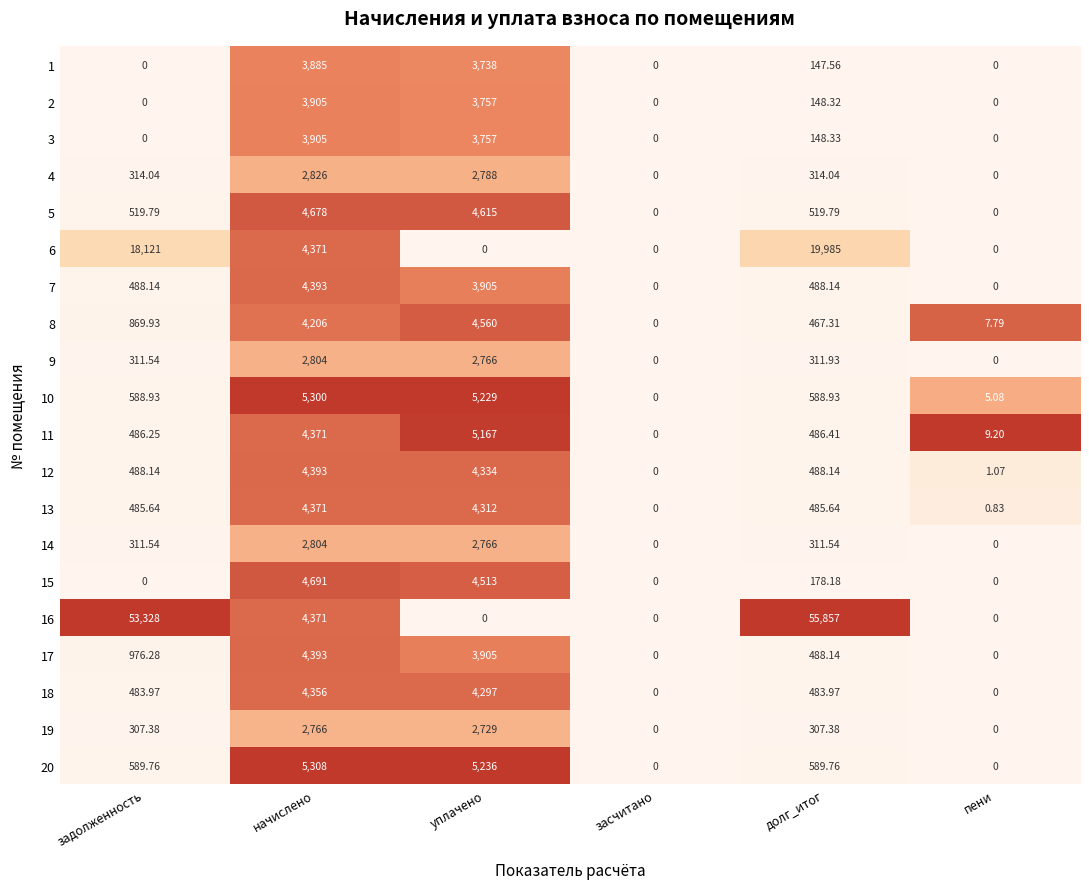

Is the value of 16 at долг_итог greater than the value of 6 at пени?

Yes